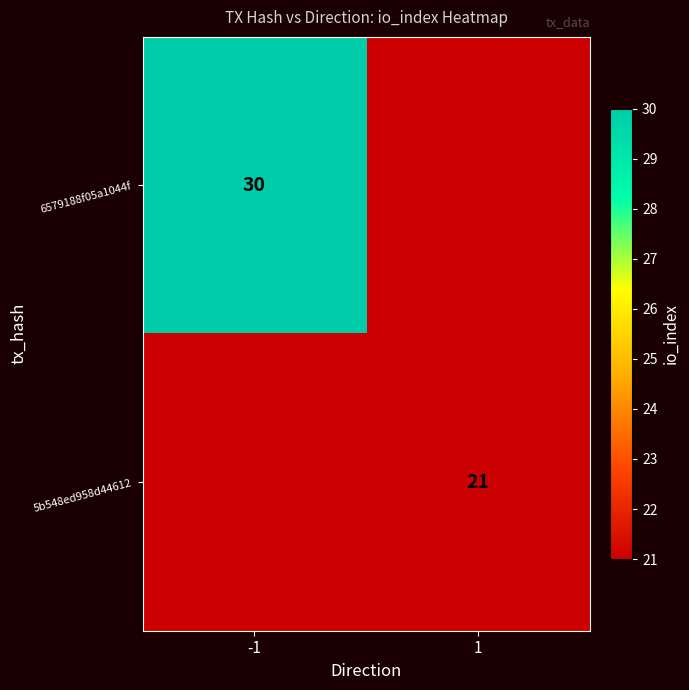

Is it true that 5b548ed958d44612 equals 15 at 1?

False